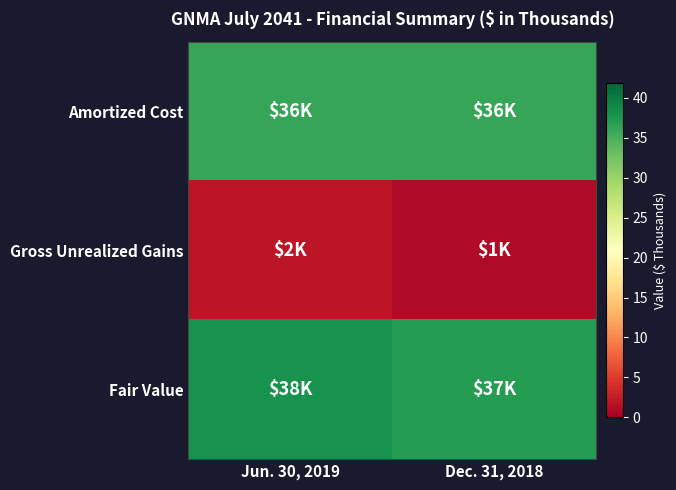

Reading left to right, transcribe all the data shown in this chart.

Amortized Cost: Jun. 30, 2019=36	Dec. 31, 2018=36
Gross Unrealized Gains: Jun. 30, 2019=2	Dec. 31, 2018=1
Fair Value: Jun. 30, 2019=38	Dec. 31, 2018=37